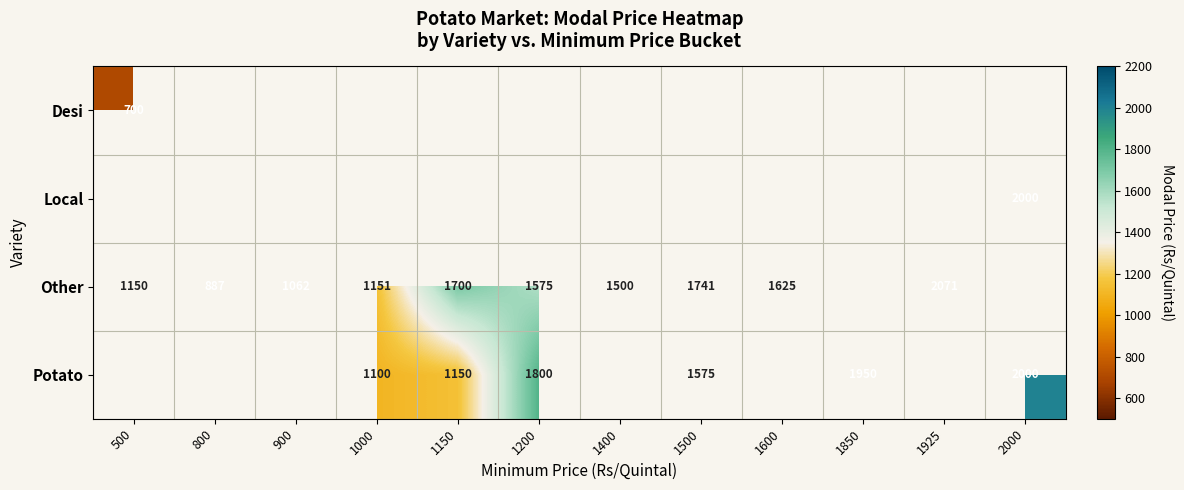

What is the smallest value displayed?

700.0